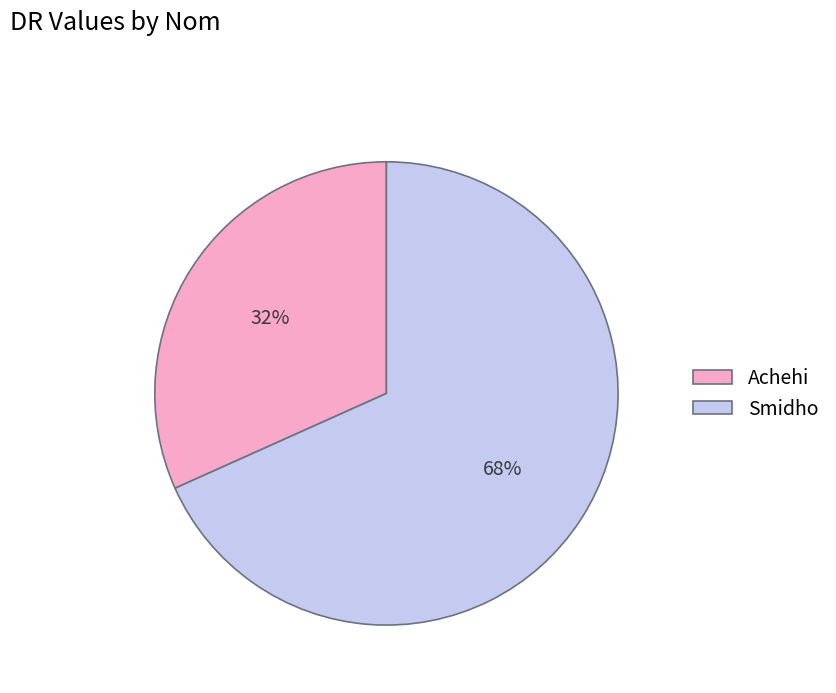

Which slice is the smallest?

Achehi